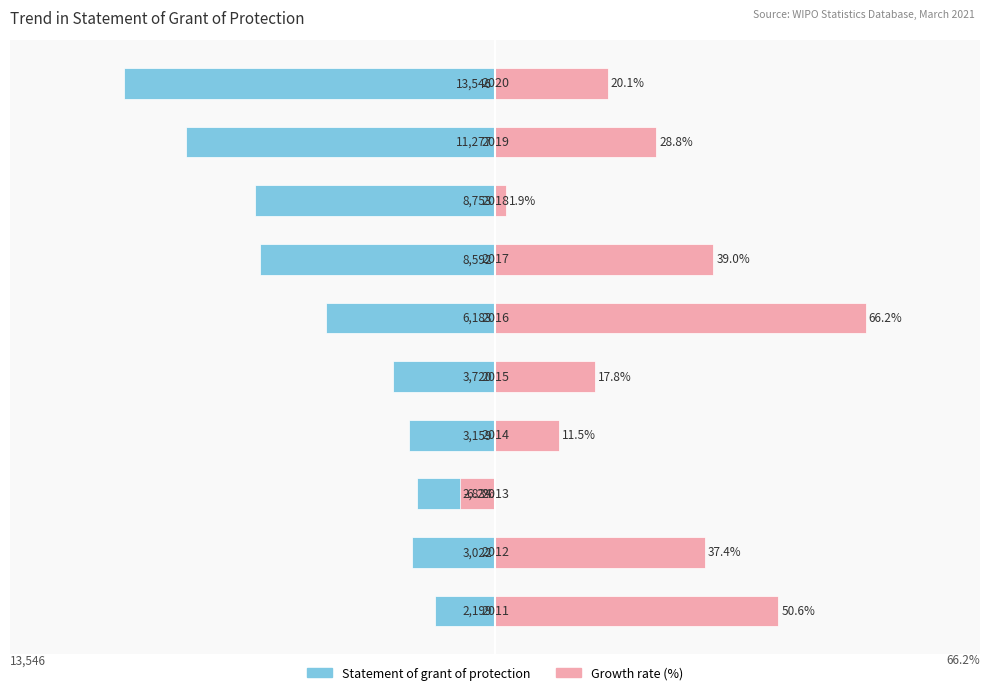

True or false: Statement of grant of protection has a value of -1.3 at 9.

False